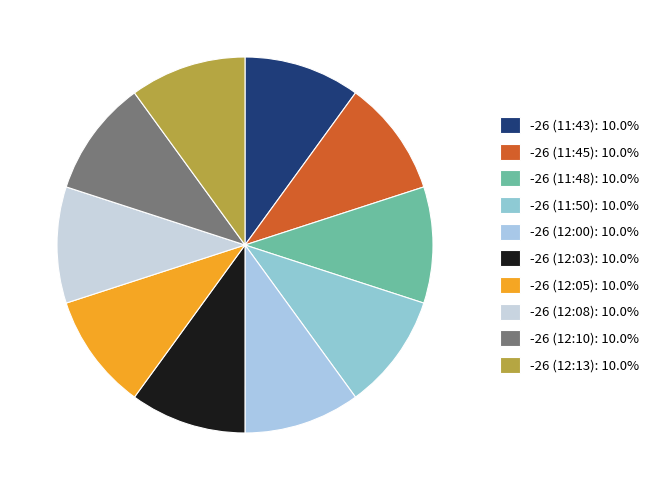

Does any single category account for the majority?

No